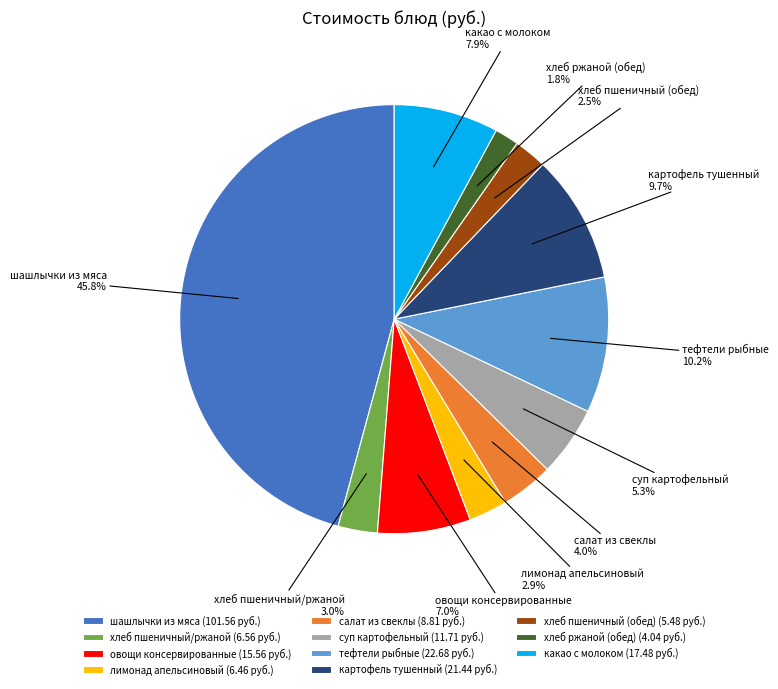

What percentage is NOT represented by картофель тушенный?

90.3%